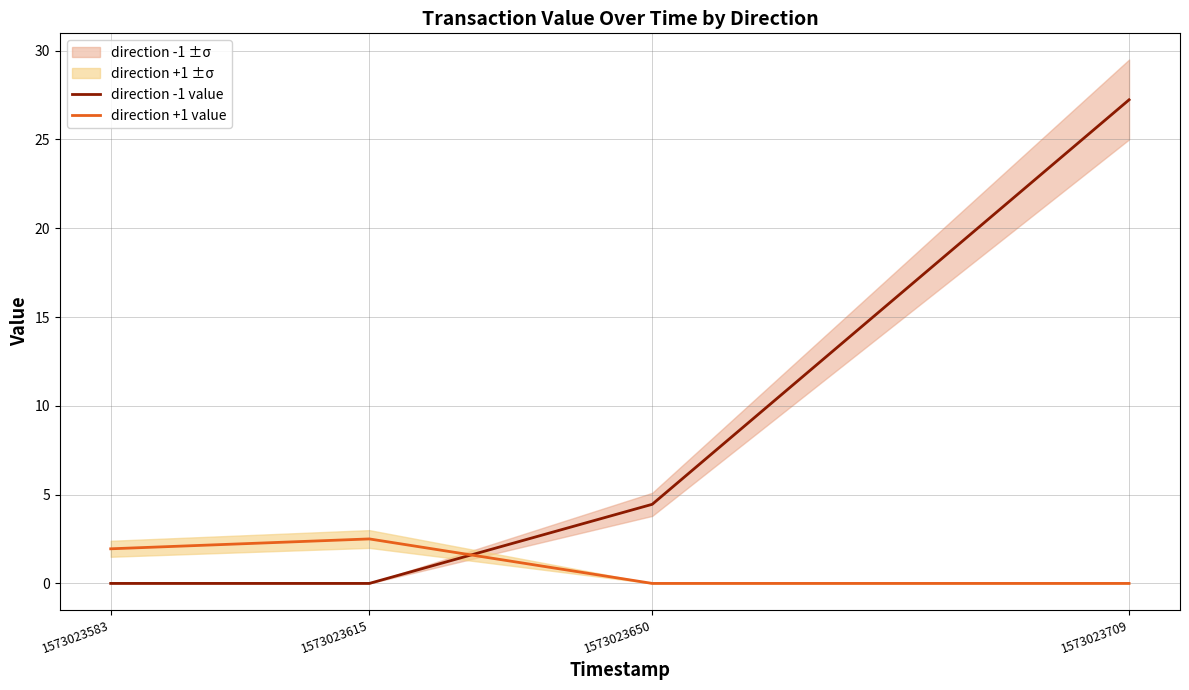

At how many categories does at least one series exceed 24?

1